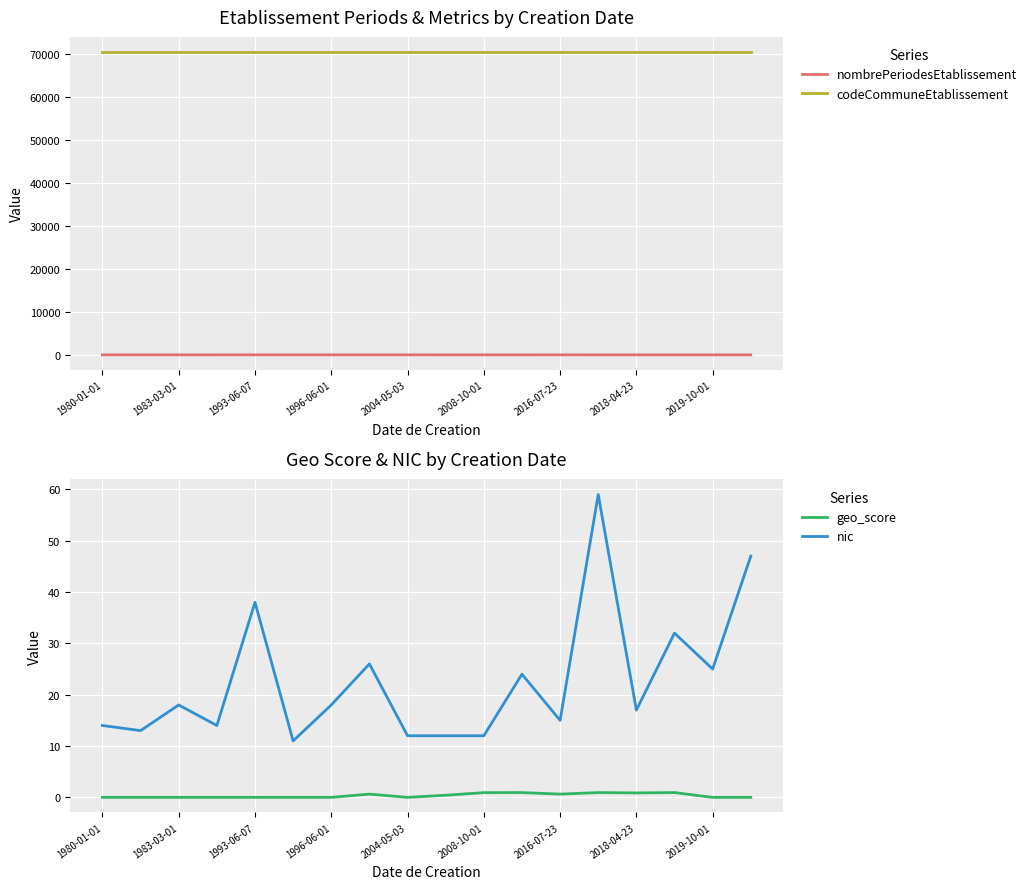

Is the value of nombrePeriodesEtablissement at 1993-06-07 greater than the value of codeCommuneEtablissement at 2004-05-03?

No